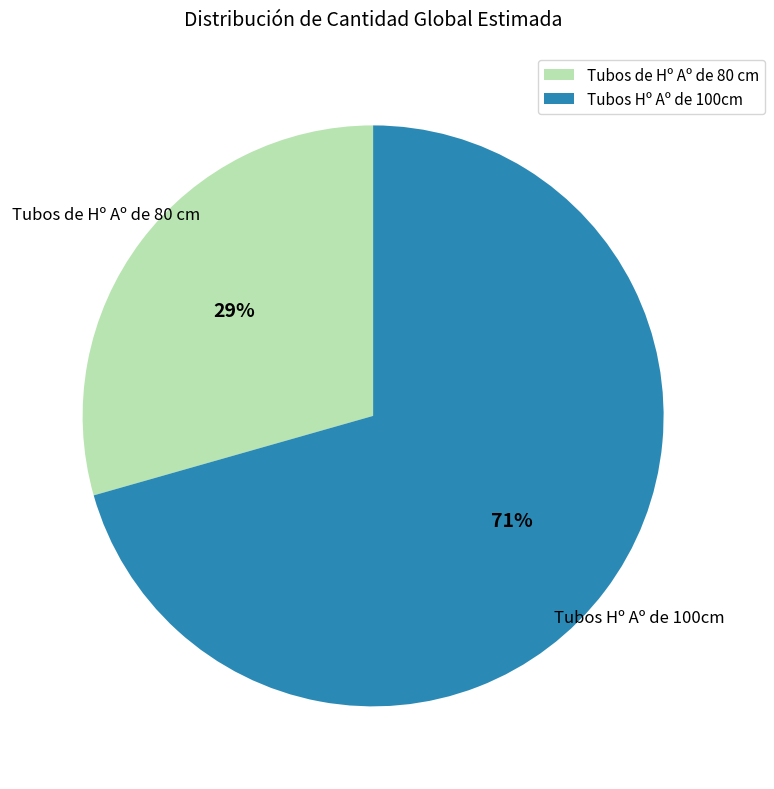

What is the largest slice in the pie chart?

Tubos Hº Aº de 100cm